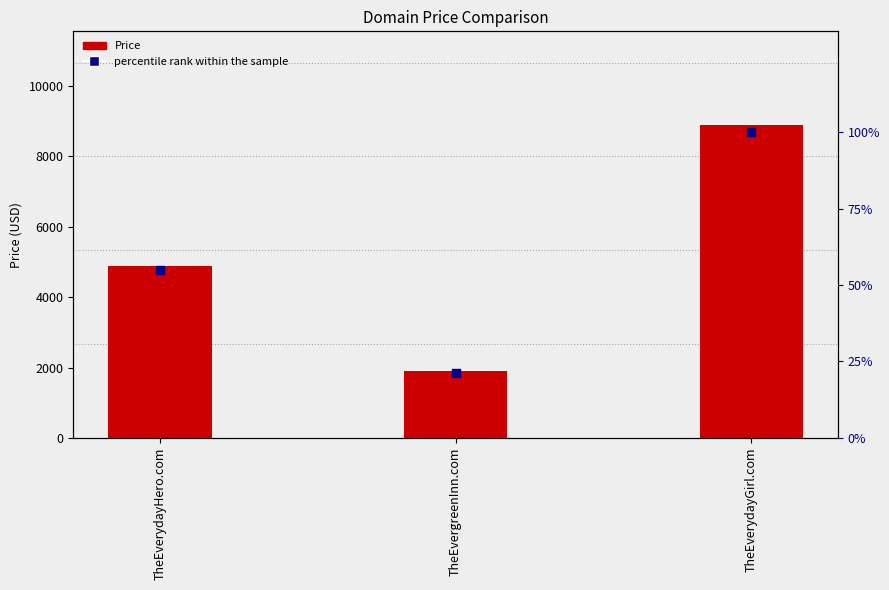

At how many categories does at least one series exceed 51?

3